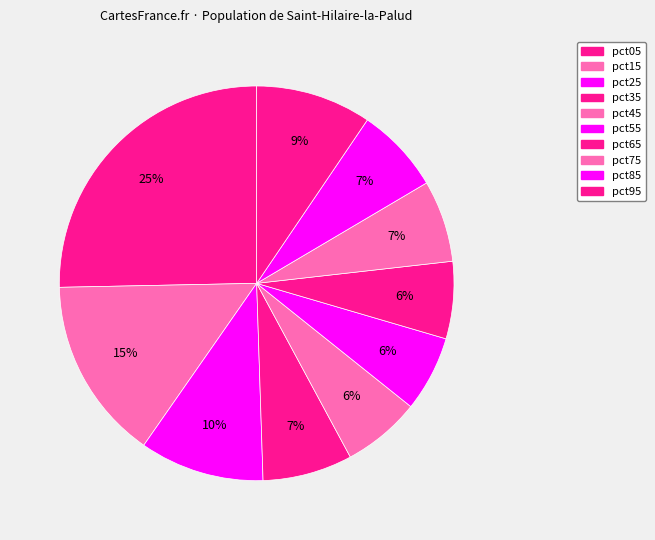

Which category has the biggest portion of the pie?

pct05